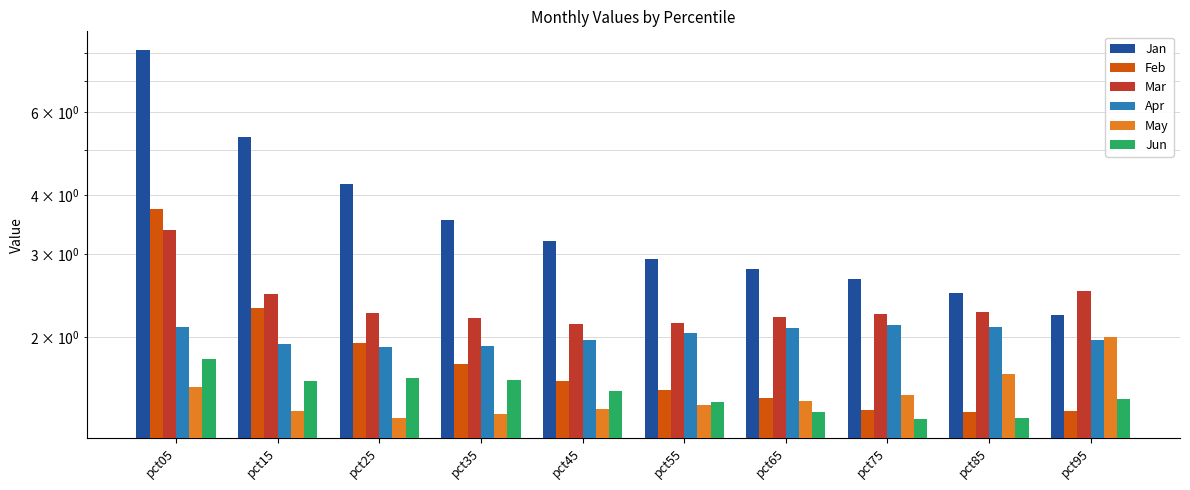

Is it true that Jun equals 1.3 at pct85?

True